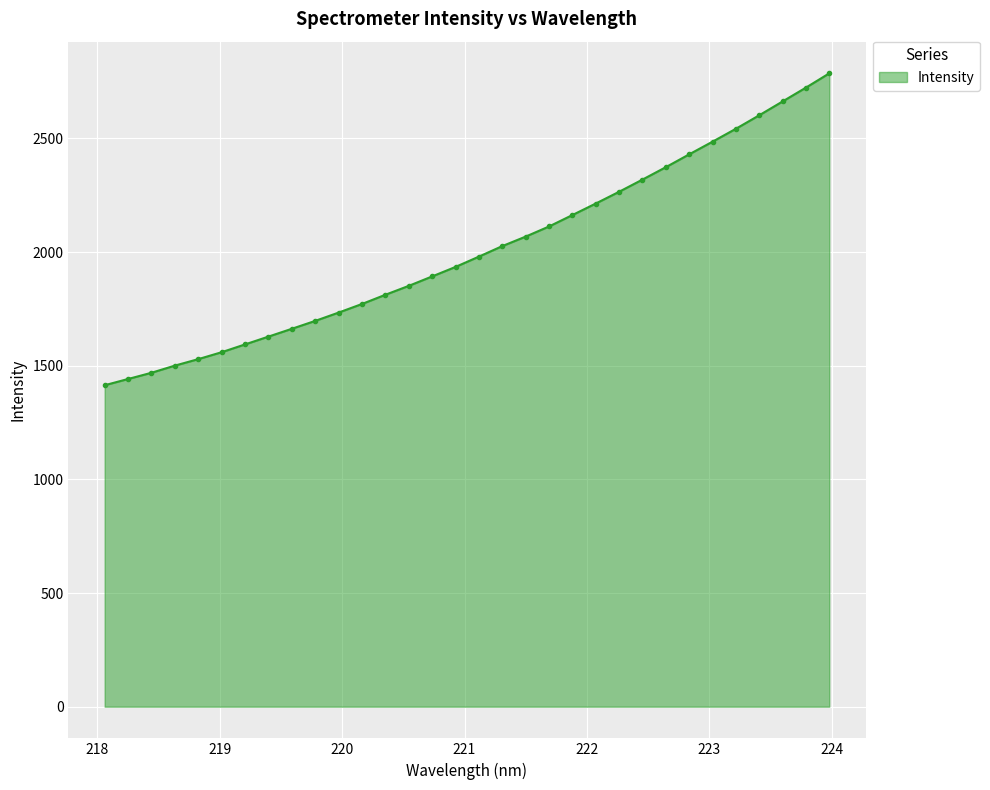

What is the maximum value shown in the chart?

2786.0